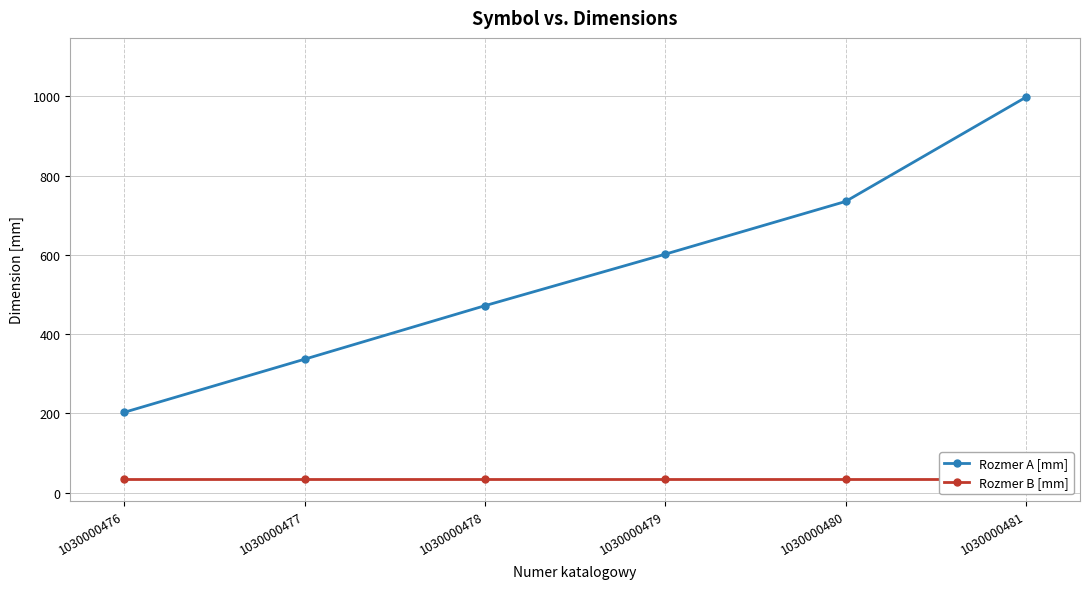

Count the number of categories in the chart.

6